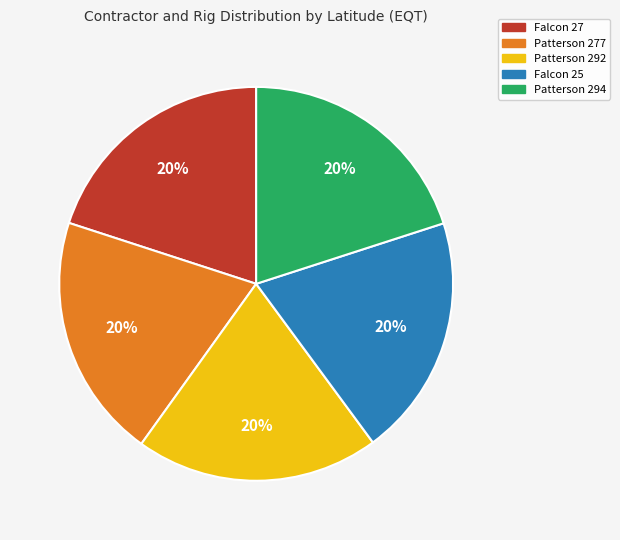

To the nearest percent, what percentage of the pie is Falcon 25?

20%